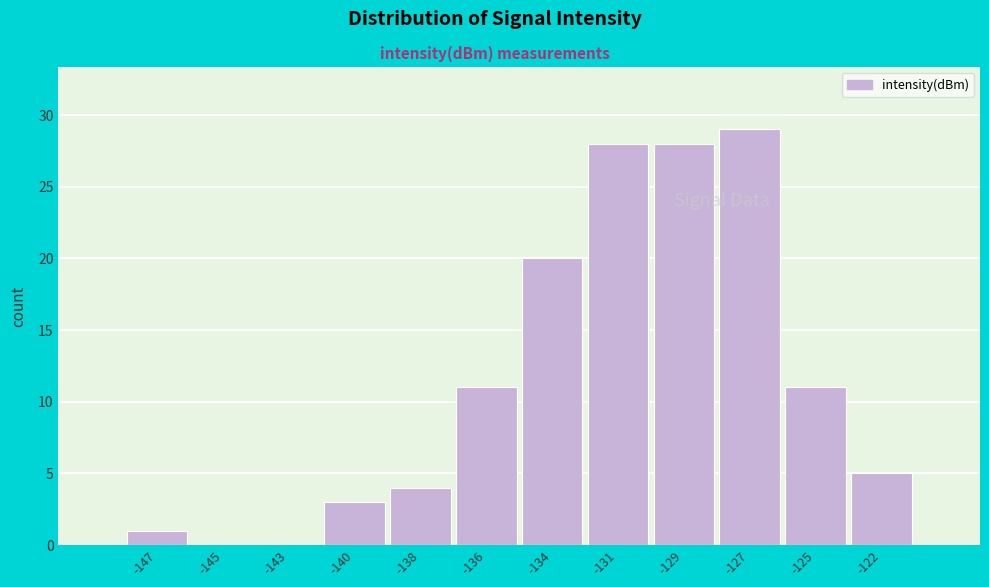

Reading left to right, list all the values displayed in this chart.

-147=1	-145=0	-143=0	-140=3	-138=4	-136=11	-134=20	-131=28	-129=28	-127=29	-125=11	-122=5